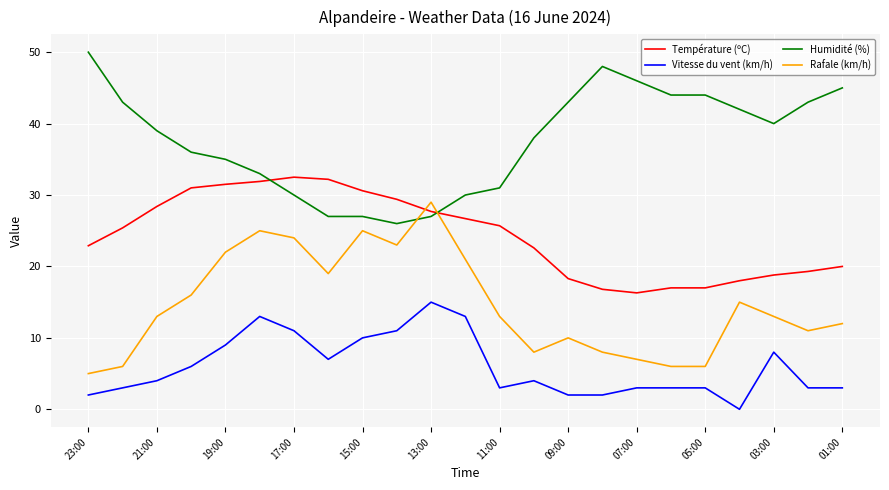

True or false: Rafale (km/h) and Vitesse du vent (km/h) intersect in this chart.

False